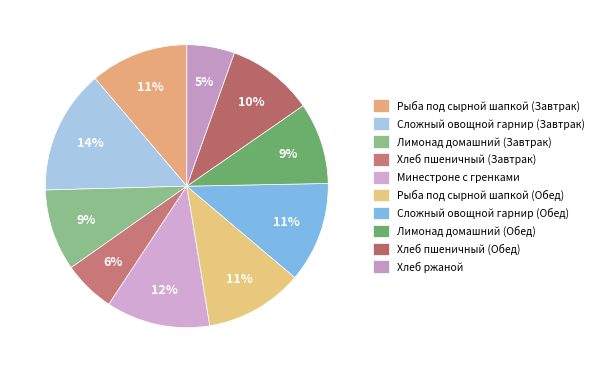

True or false: Хлеб ржаной accounts for 1% of the total.

False